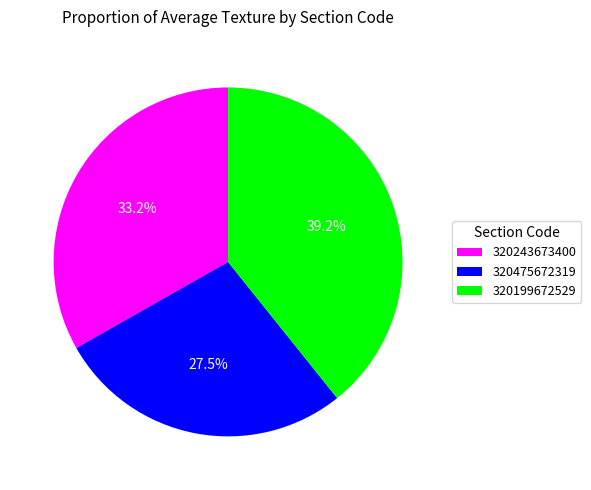

To the nearest percent, what portion does 320243673400 represent?

33%